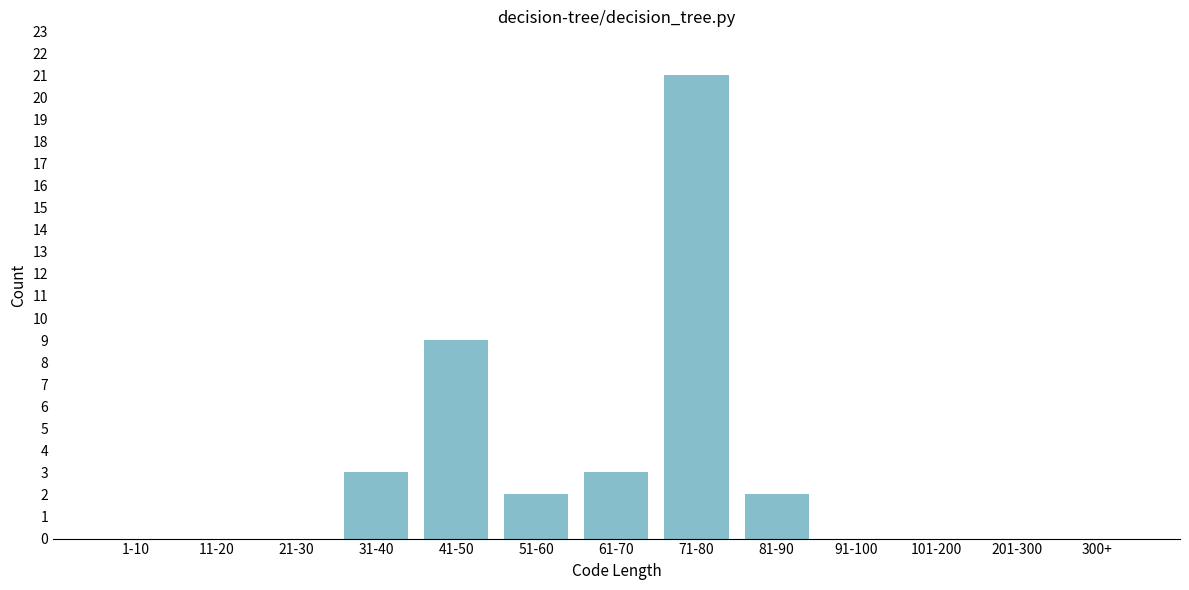

Reading left to right, list all the values displayed in this chart.

1-10=0	11-20=0	21-30=0	31-40=3	41-50=9	51-60=2	61-70=3	71-80=21	81-90=2	91-100=0	101-200=0	201-300=0	300+=0